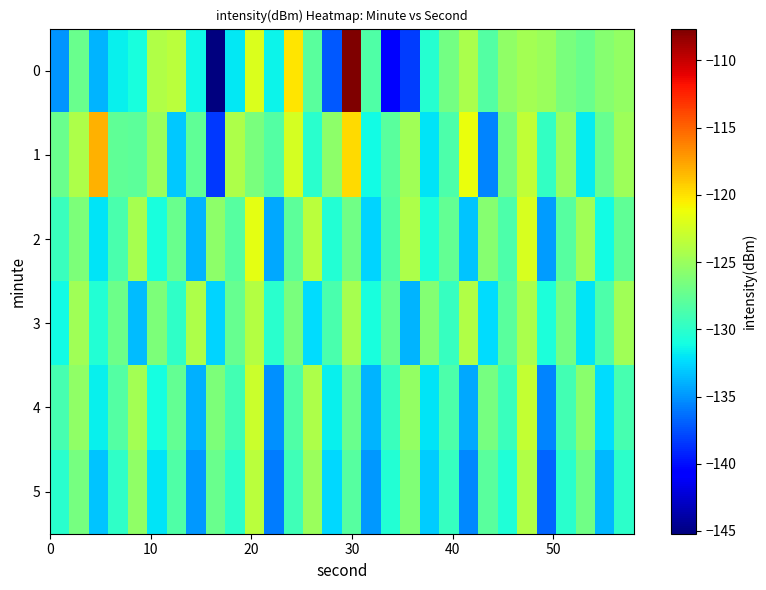

Reading left to right, transcribe all the data shown in this chart.

0: -135.0	-127.3	-133.8	-131.6	-130.9	-124.0	-123.5	-131.3	-145.2	-132.0	-122.1	-131.5	-120.2	-127.9	-137.2	-107.6	-128.3	-140.6	-138.2	-130.3	-126.8	-124.3	-128.3	-125.5	-124.5	-125.0	-126.6	-127.2	-125.8	-125.3
1: -127.2	-124.2	-118.1	-127.6	-127.8	-125.0	-133.1	-127.6	-138.4	-124.1	-126.5	-128.3	-122.4	-130.1	-125.6	-119.8	-131.2	-127.9	-124.7	-132.1	-128.5	-121.3	-135.6	-126.8	-123.2	-129.7	-125.1	-131.8	-127.4	-124.9
2: -129.5	-126.3	-132.1	-128.7	-124.4	-130.9	-127.2	-133.8	-125.6	-128.1	-121.7	-134.2	-127.8	-123.5	-130.4	-126.9	-132.7	-128.3	-124.1	-130.8	-127.5	-133.2	-125.9	-128.6	-122.3	-134.7	-128.1	-124.8	-131.2	-127.6
3: -131.2	-124.8	-130.5	-127.1	-133.6	-126.3	-129.8	-124.2	-132.7	-127.4	-123.9	-130.1	-126.5	-132.3	-128.7	-124.5	-130.9	-127.3	-133.8	-126.1	-129.6	-124.0	-132.4	-127.9	-124.3	-130.7	-126.8	-132.1	-128.5	-124.7
4: -128.9	-125.4	-131.7	-128.2	-124.6	-131.1	-127.5	-134.0	-126.3	-129.0	-122.8	-135.1	-128.4	-124.1	-131.6	-127.2	-133.9	-129.5	-125.3	-132.0	-128.6	-134.3	-126.7	-129.4	-123.1	-135.6	-129.0	-125.7	-132.4	-128.9
5: -130.1	-126.7	-133.2	-129.8	-125.5	-132.0	-128.4	-134.9	-127.2	-130.0	-123.6	-135.9	-129.2	-125.0	-132.5	-128.1	-134.8	-130.4	-126.2	-133.0	-129.6	-135.4	-127.9	-130.6	-124.0	-136.8	-130.2	-126.9	-133.7	-130.0